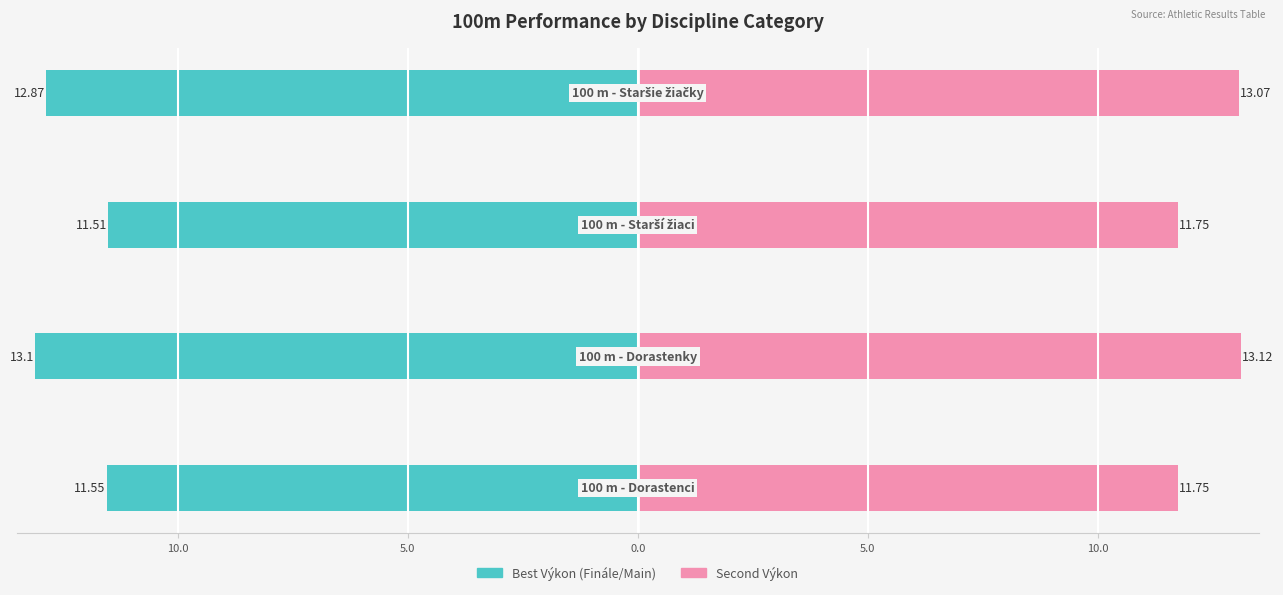

Reading left to right, extract all data points from this chart.

Best Výkon (Finále/Main): 15.0=-11.6	10.0=-13.1	5.0=-11.5	0.0=-12.9
Second Výkon: 15.0=11.8	10.0=13.1	5.0=11.8	0.0=13.1